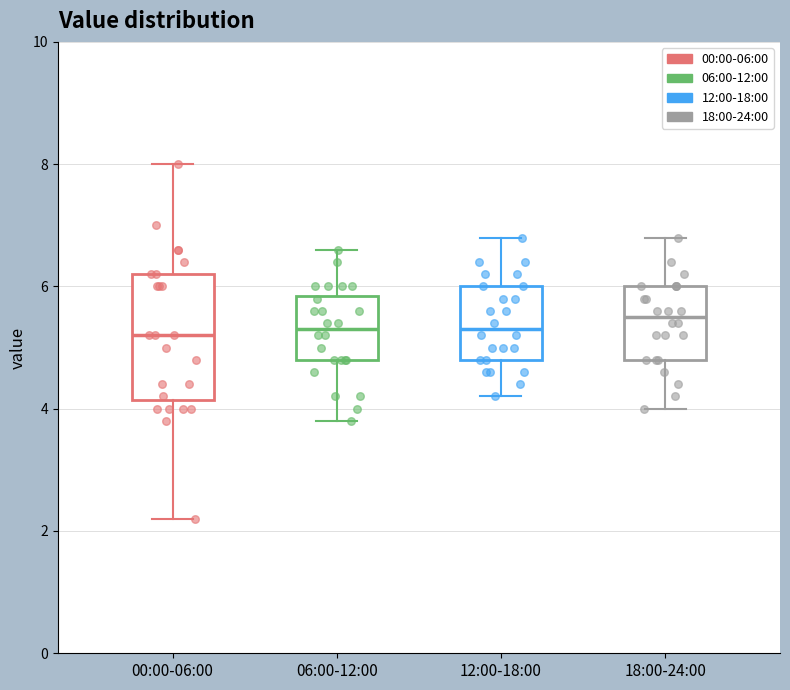

Where is the lower edge of the box for 06:00-12:00 on the y-axis? The values are not printed on the chart, so give them approximately, as read against the axis.

4.8